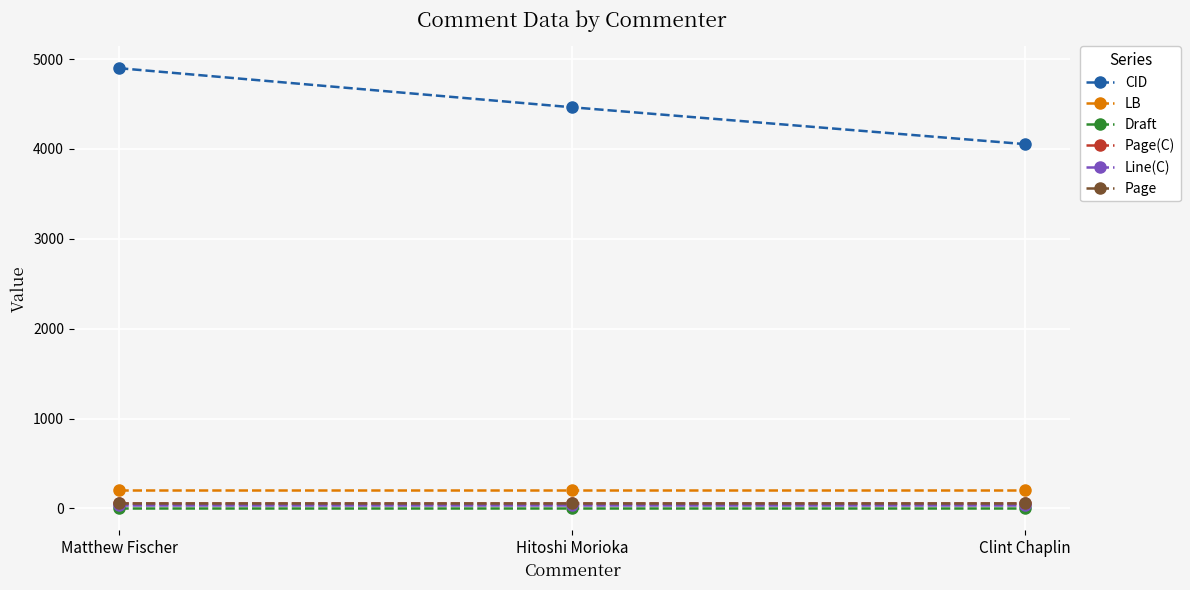

Does the chart have visible grid lines?

Yes